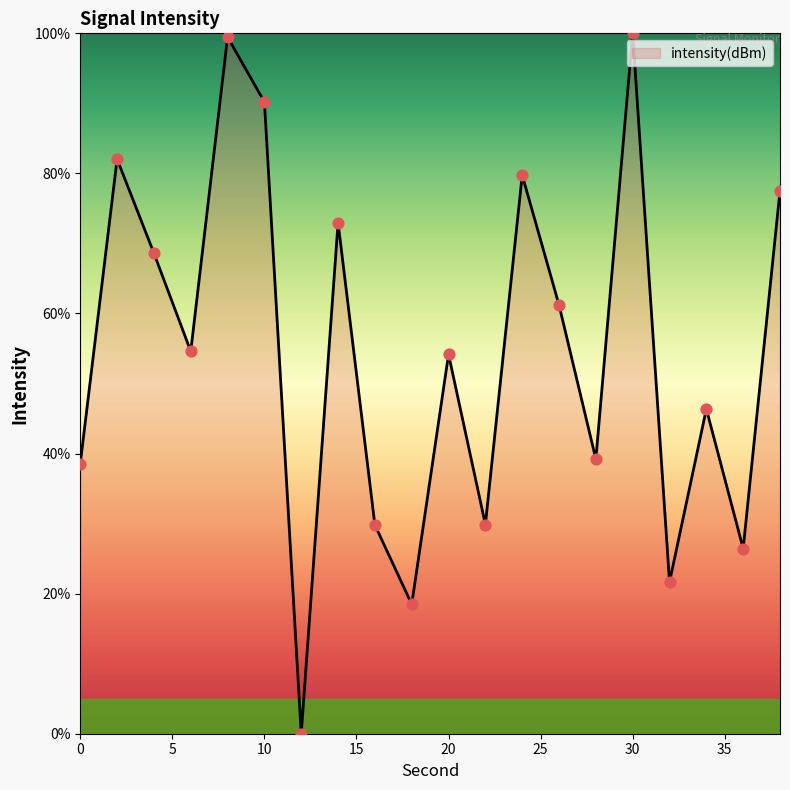

What is the difference between the maximum and minimum values?

100.0